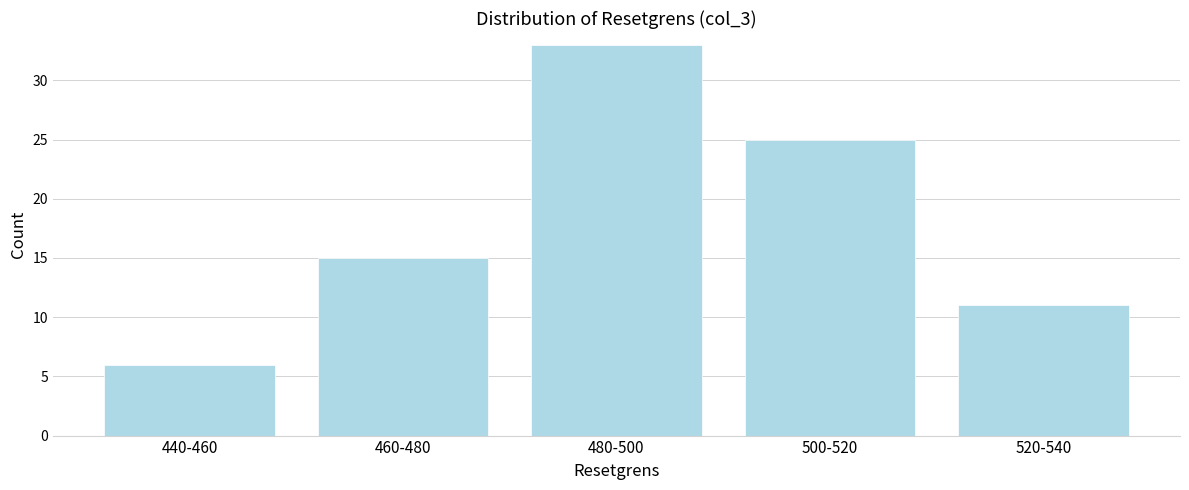

Reading left to right, list all the values displayed in this chart.

6	15	33	25	11